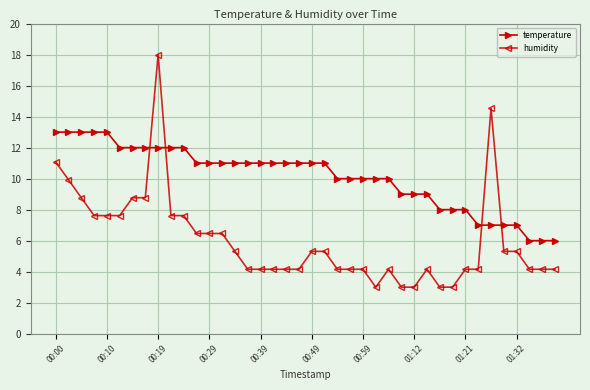

What are all the series names shown in the legend?

temperature, humidity